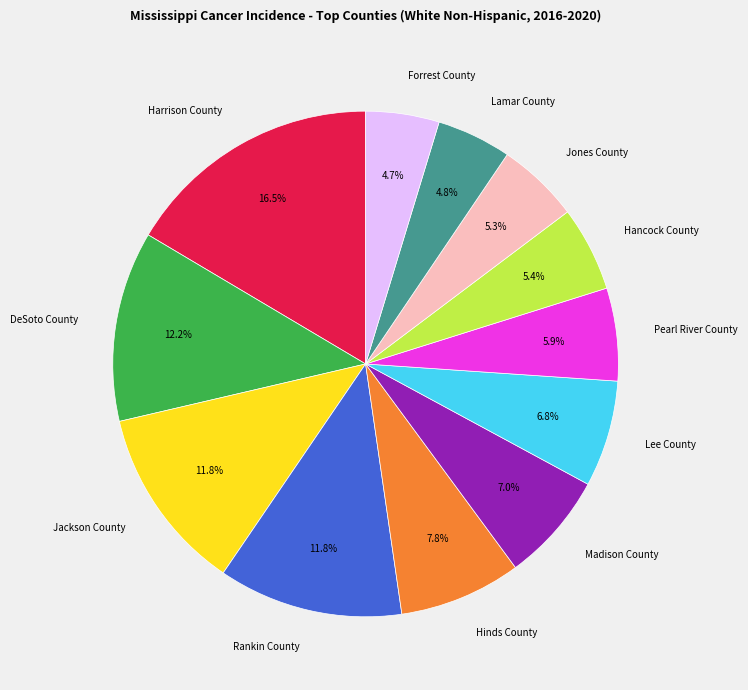

Is the sum of Jackson County and Hancock County greater than half?

No